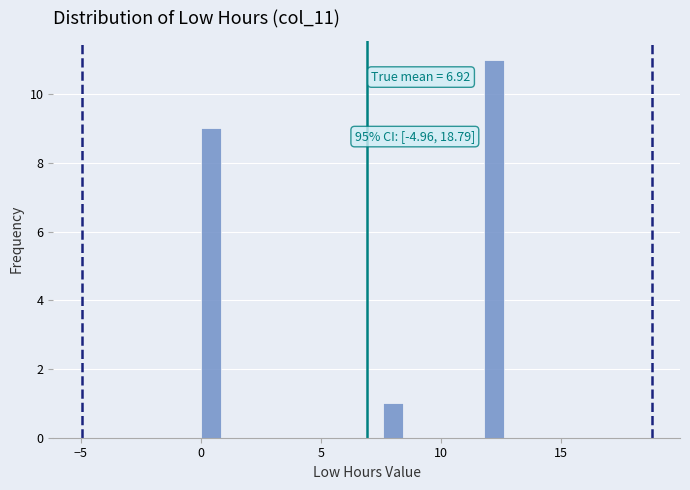

Around what value on the x-axis is the tallest bar? Give the approximate position of its centre, as read against the axis.

12.0